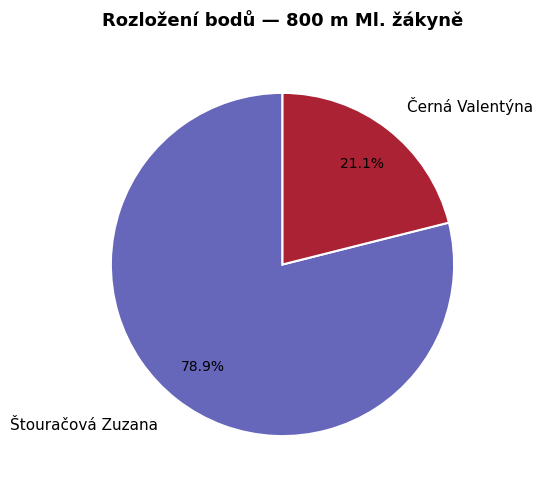

To the nearest percent, what is the difference between the Štouračová Zuzana and Černá Valentýna slice percentages?

58%